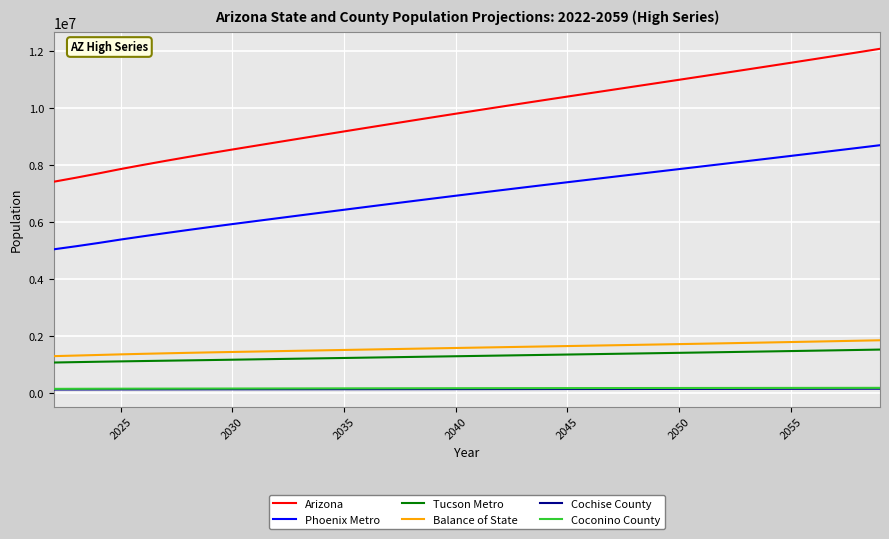

Which series has the largest range (max minus min)?

Arizona